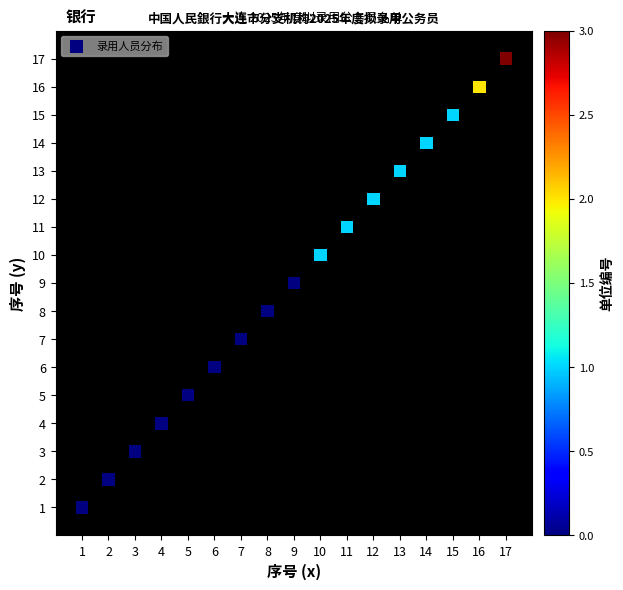

What is the range of Y values (max minus min)?

16